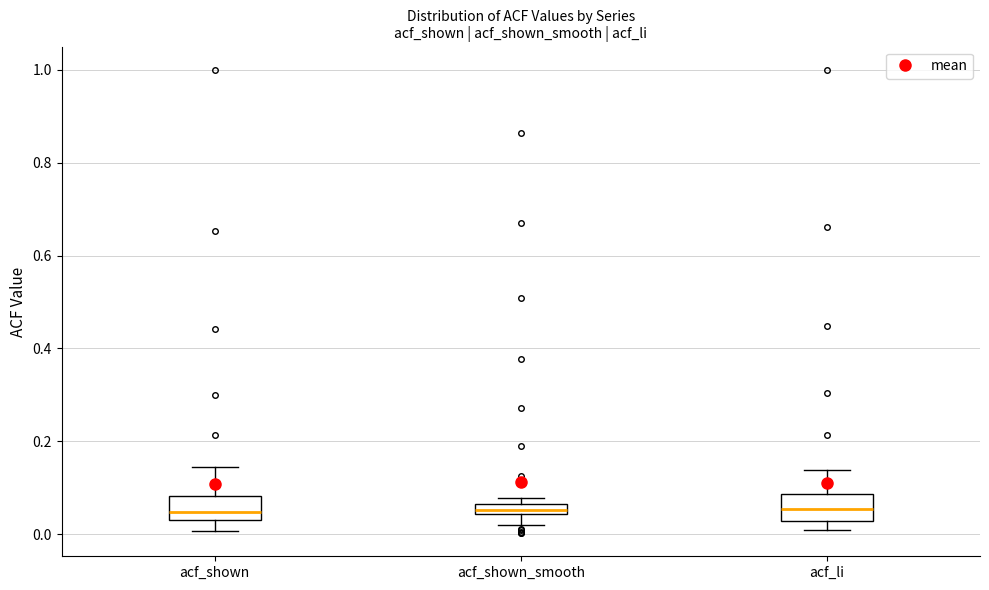

Where does the lower whisker of the box for acf_shown_smooth end on the y-axis? The values are not printed on the chart, so give them approximately, as read against the axis.

0.02